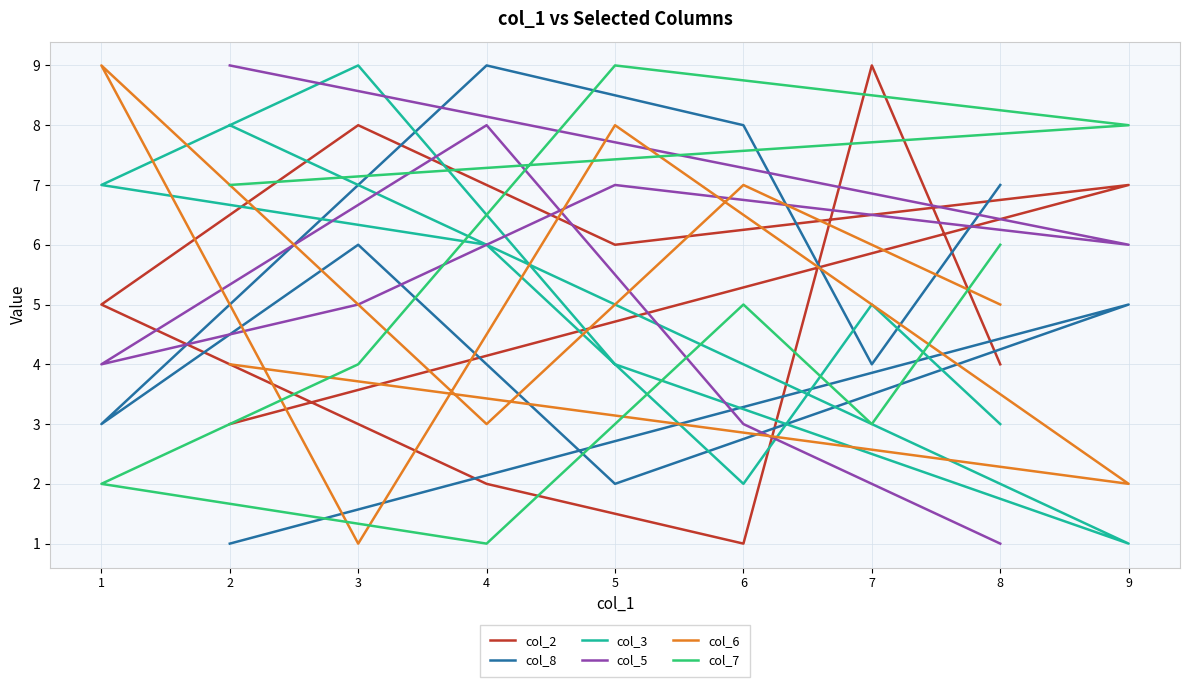

At which category is the sum across all series the highest?

5